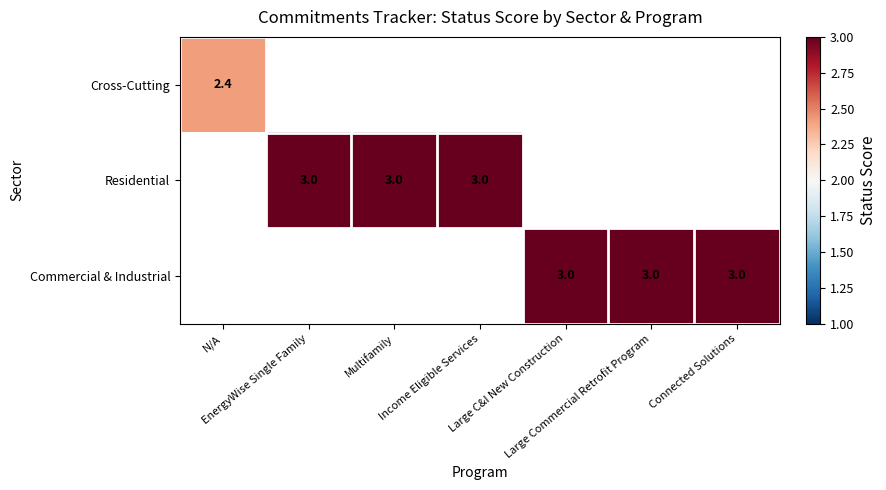

Between Multifamily and Income Eligible Services, which is larger?

Income Eligible Services